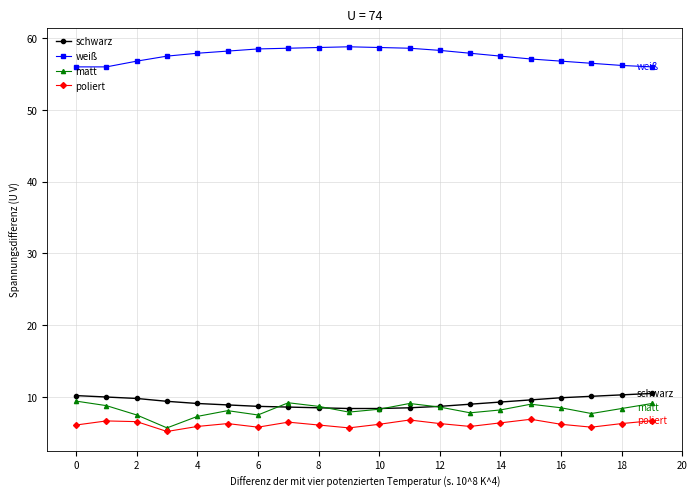

What is the value of the poliert point at the 2nd from the left?

6.7